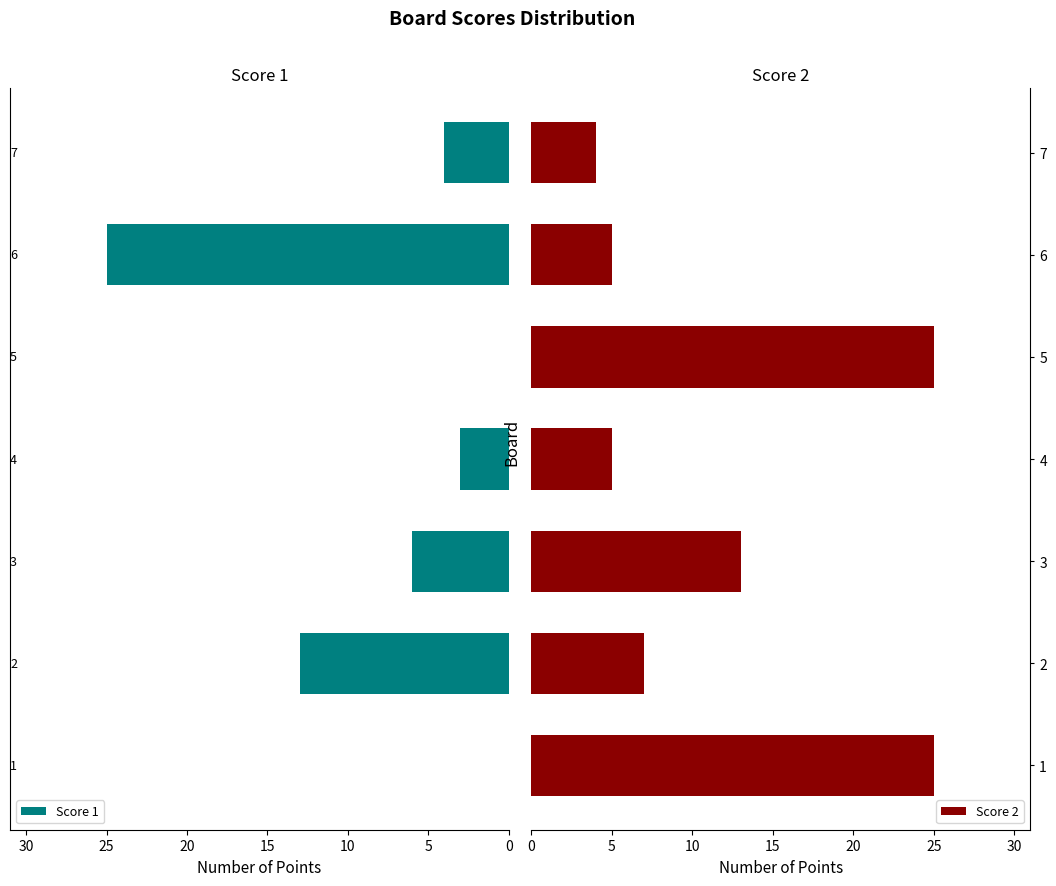

Is it true that Score 2 equals 3 at 6?

False